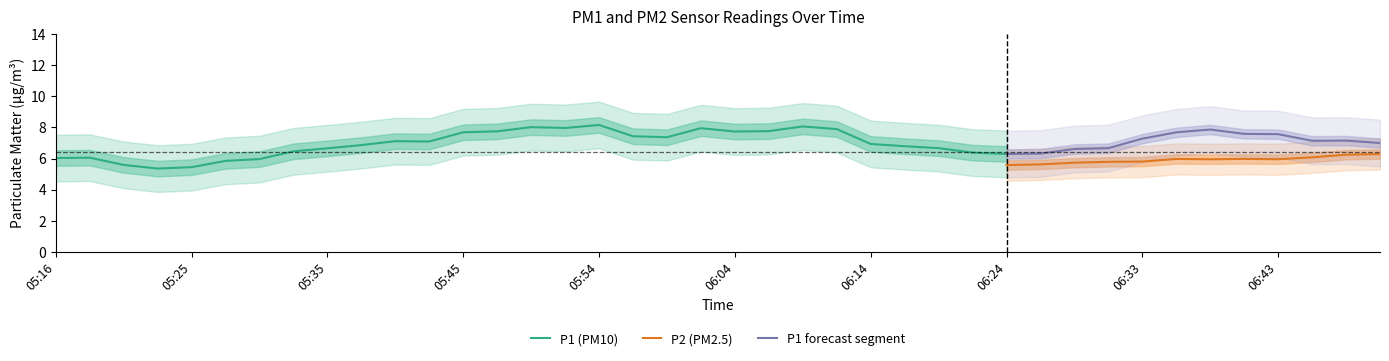

What is the lowest value of the P2 (PM2.5) series?

5.6